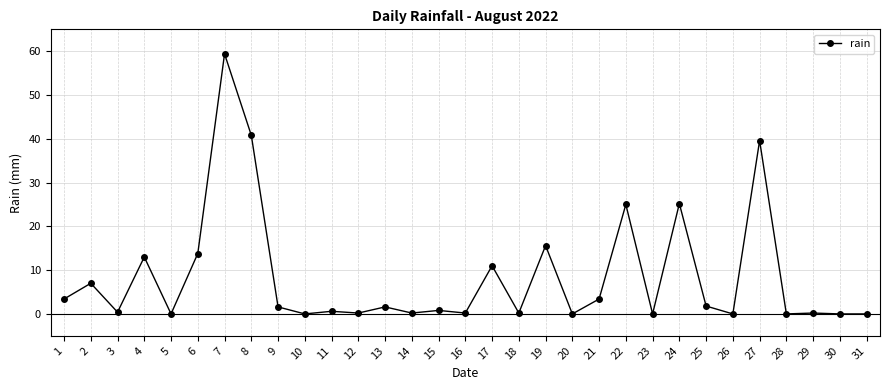

At which category does the data reach its first local valley?

3